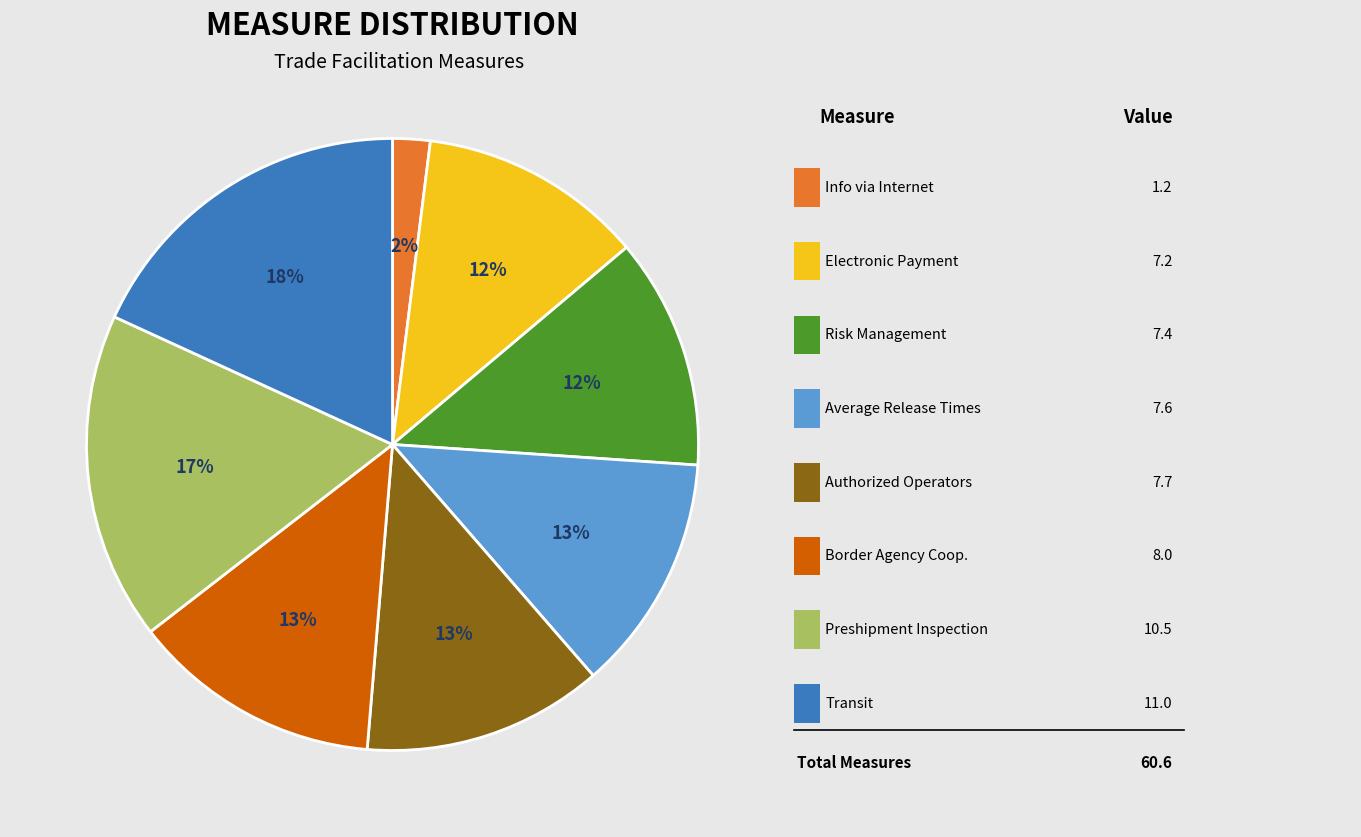

Does any single category account for the majority?

No